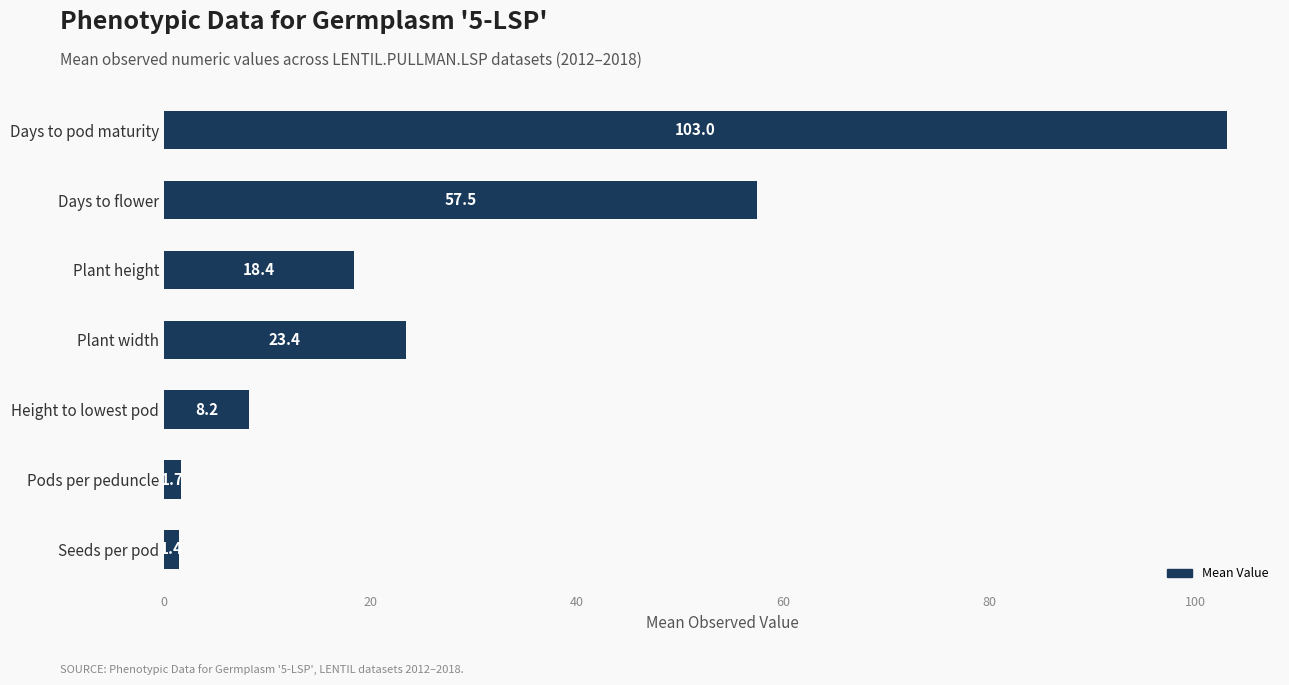

What value does the data have at Plant width?

23.4